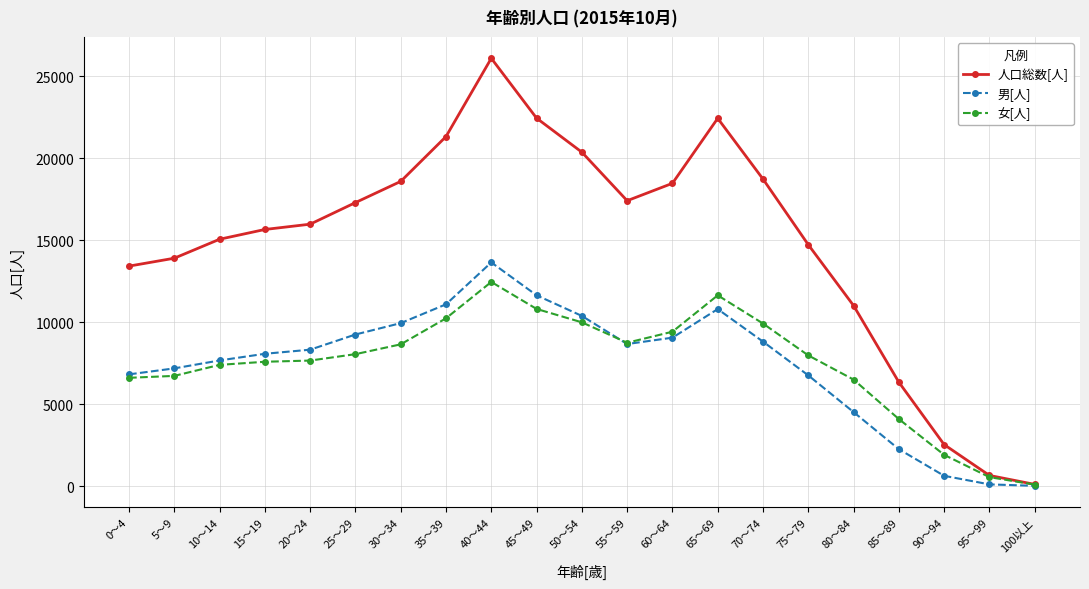

What is the label of the 20th point from the left?

95～99